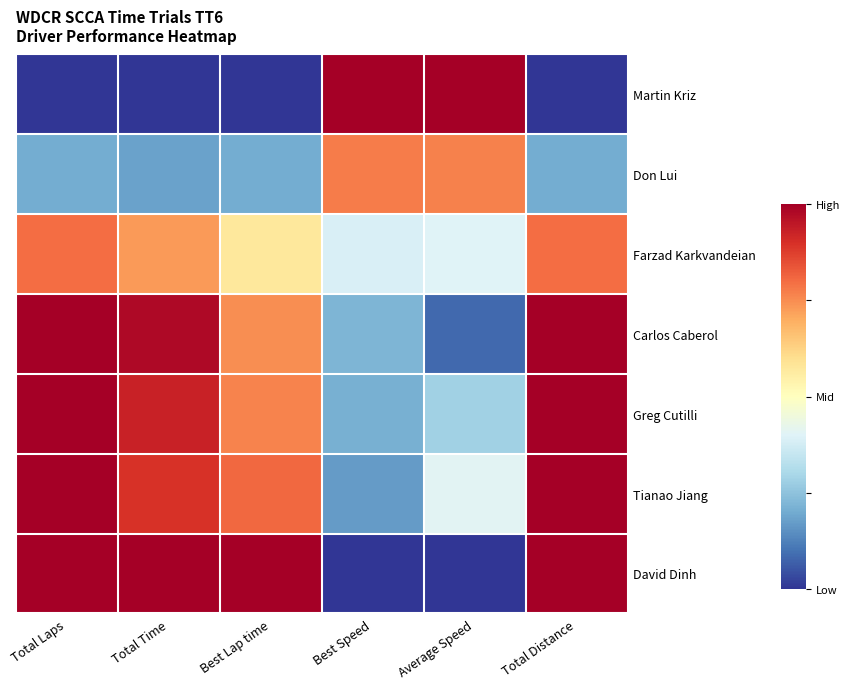

Rank the series at Total Laps from lowest to highest value.

Martin Kriz, Don Lui, Farzad Karkvandeian, Carlos Caberol, Greg Cutilli, Tianao Jiang, David Dinh